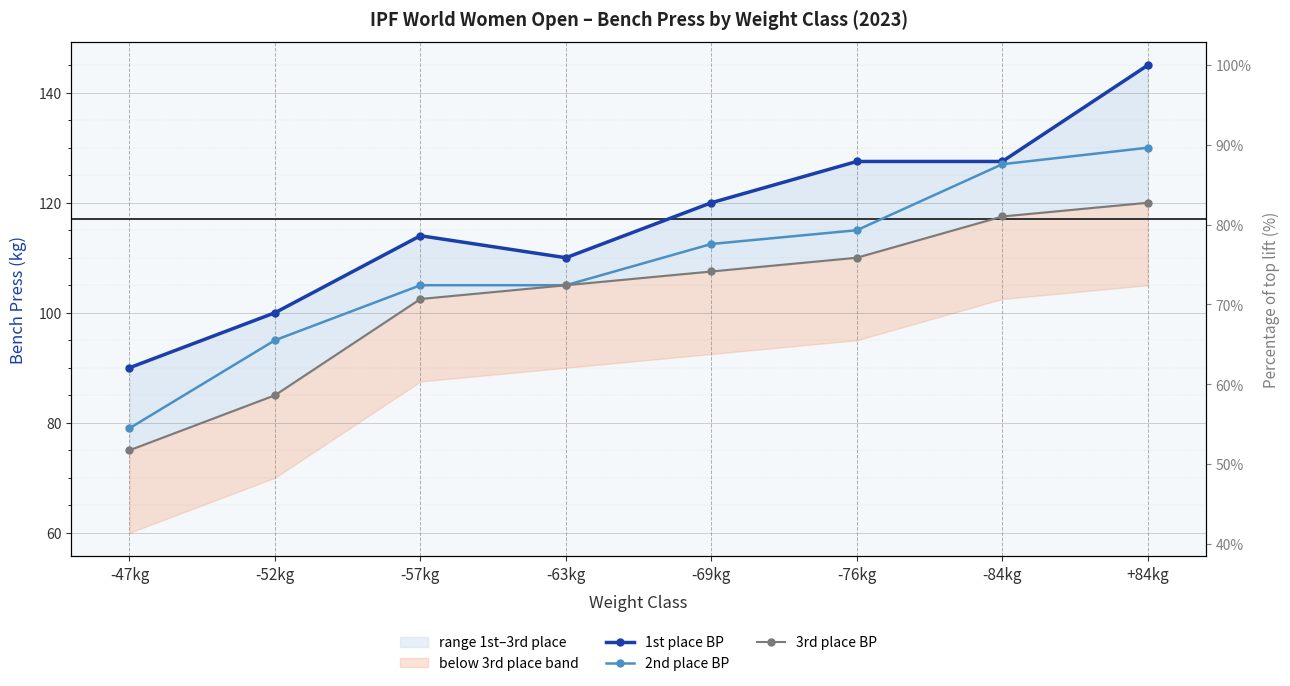

What value does the 3rd place BP series have at +84kg?

120.0